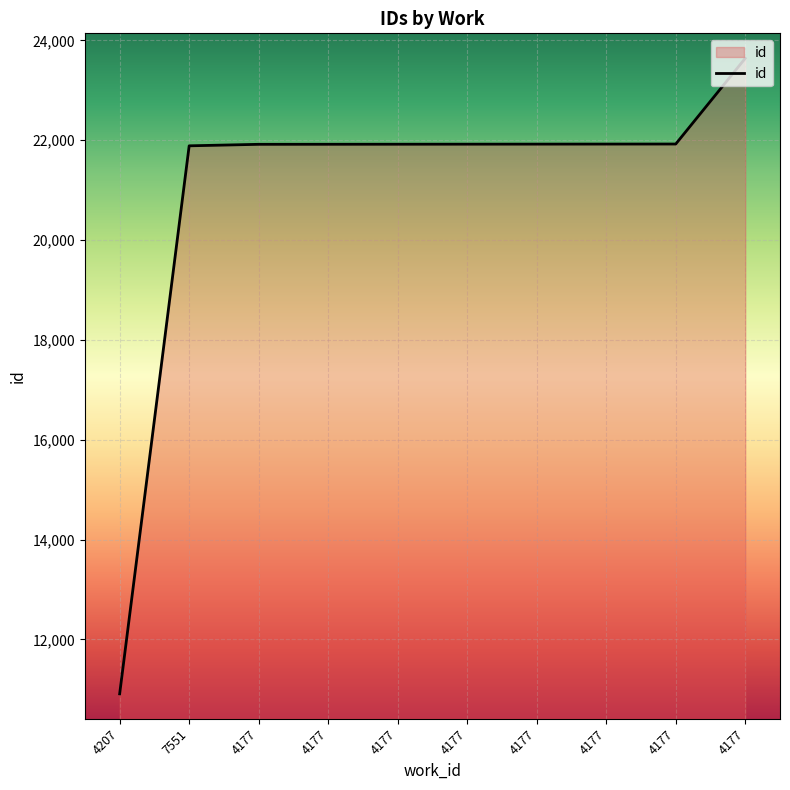

What value does the data have at 4177, to the nearest 50?

21900